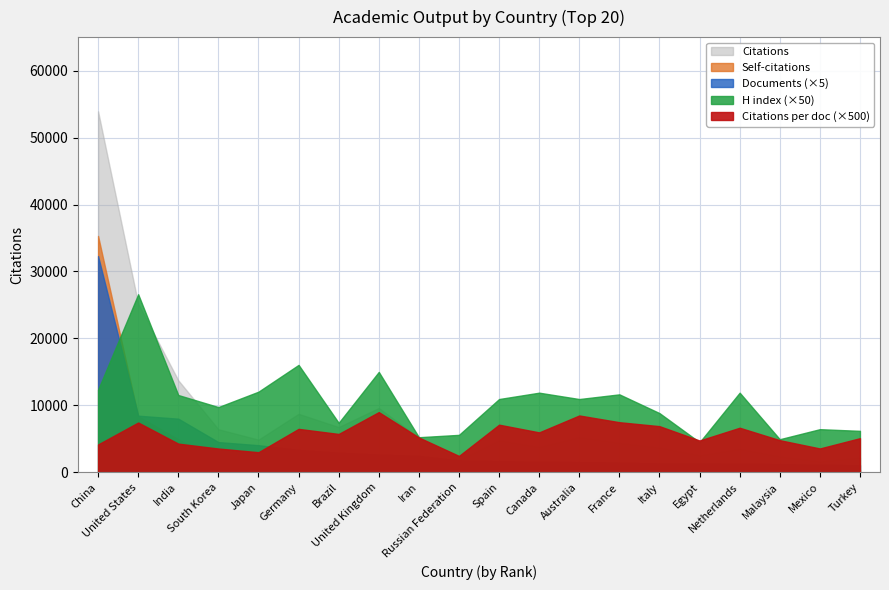

How many lines are shown in the chart?

5